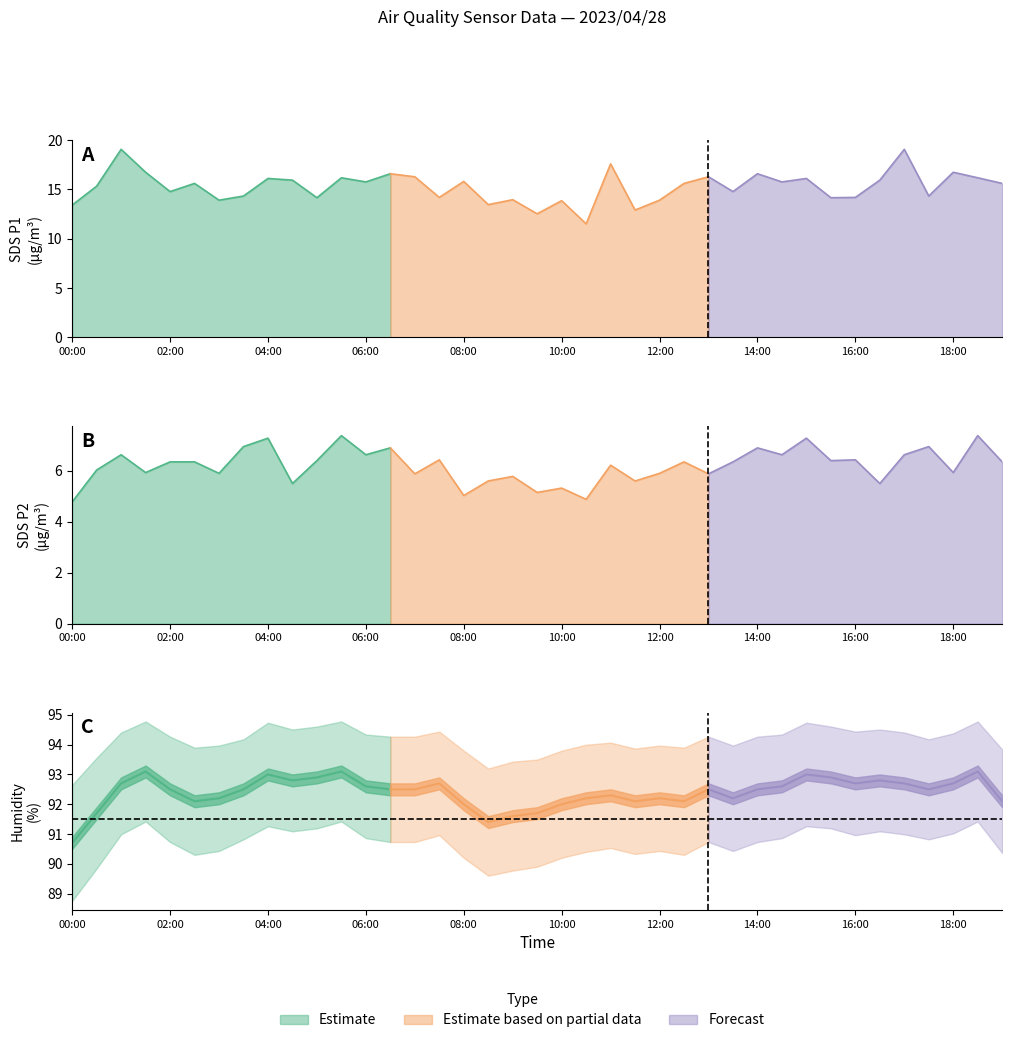

What is the highest value of the Humidity series?

93.1